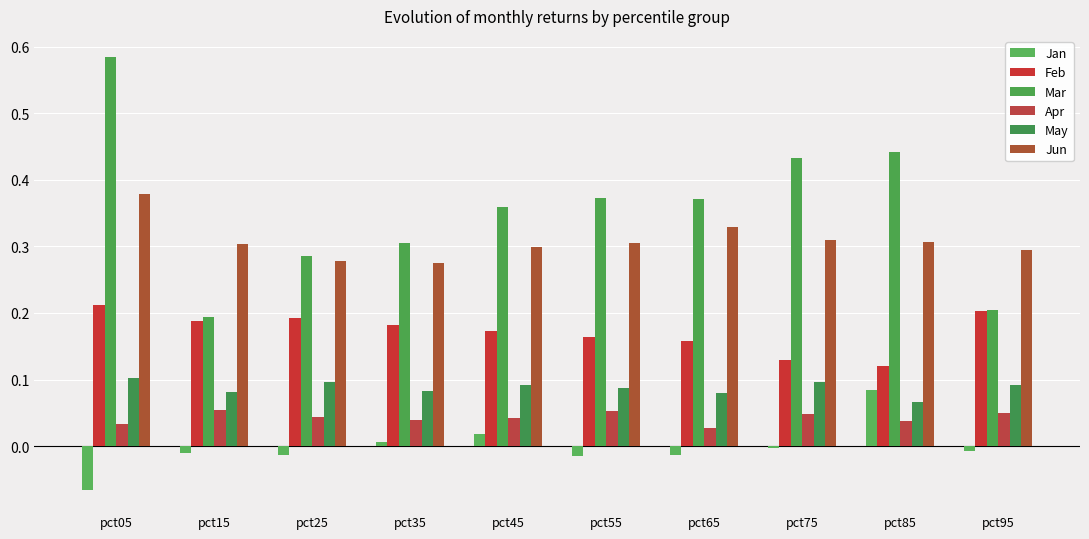

Read the May value at pct95.

0.1